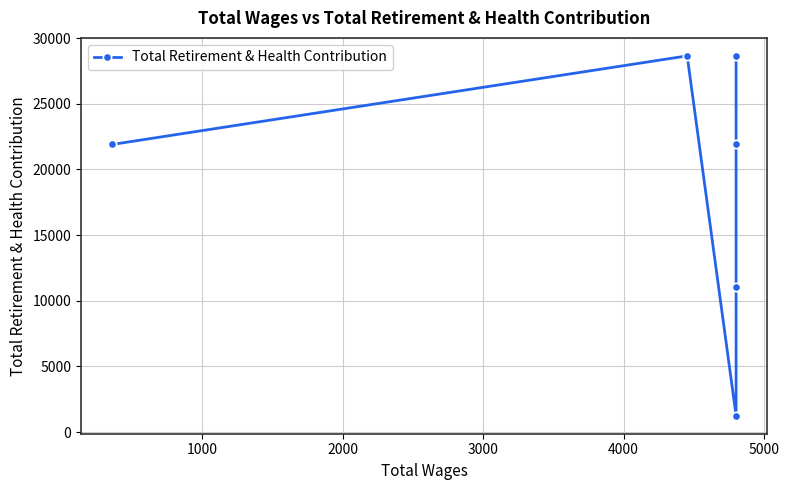

The value at 4000 is 49348. True or false?

False